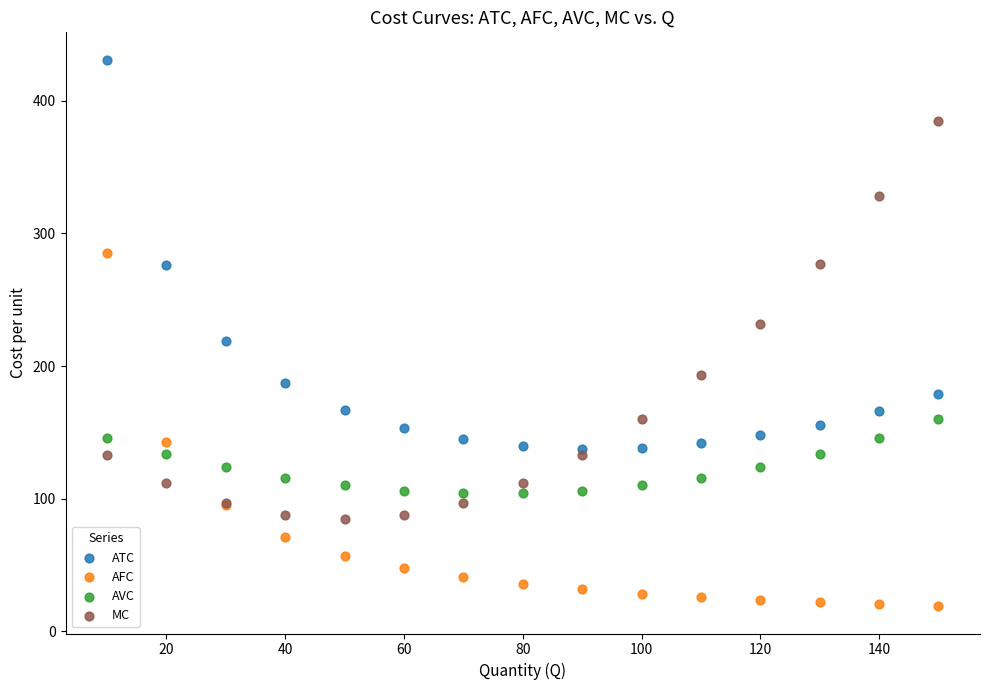

Which series reaches the minimum Y coordinate?

AFC